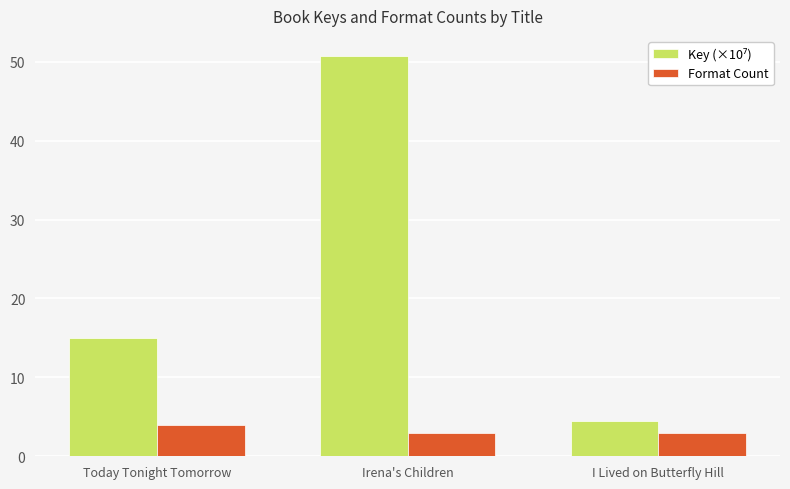

What is the lowest value of the Format Count series?

3.0